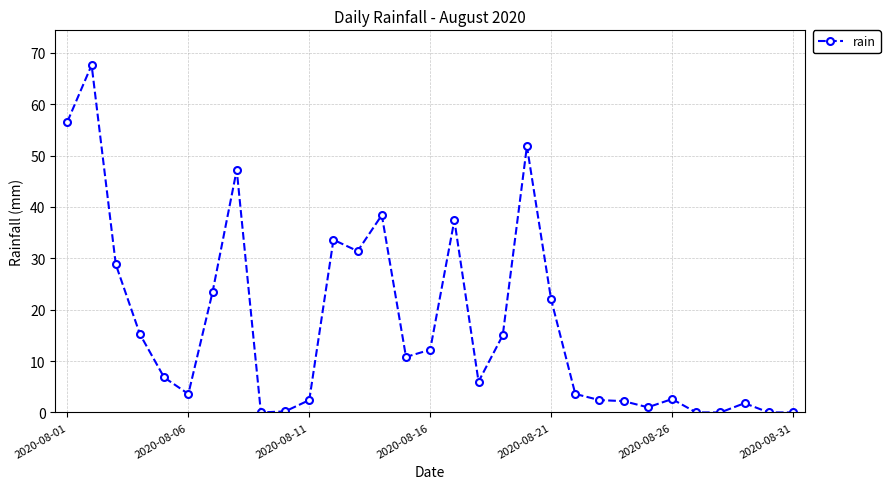

Count the number of data series in this chart.

1